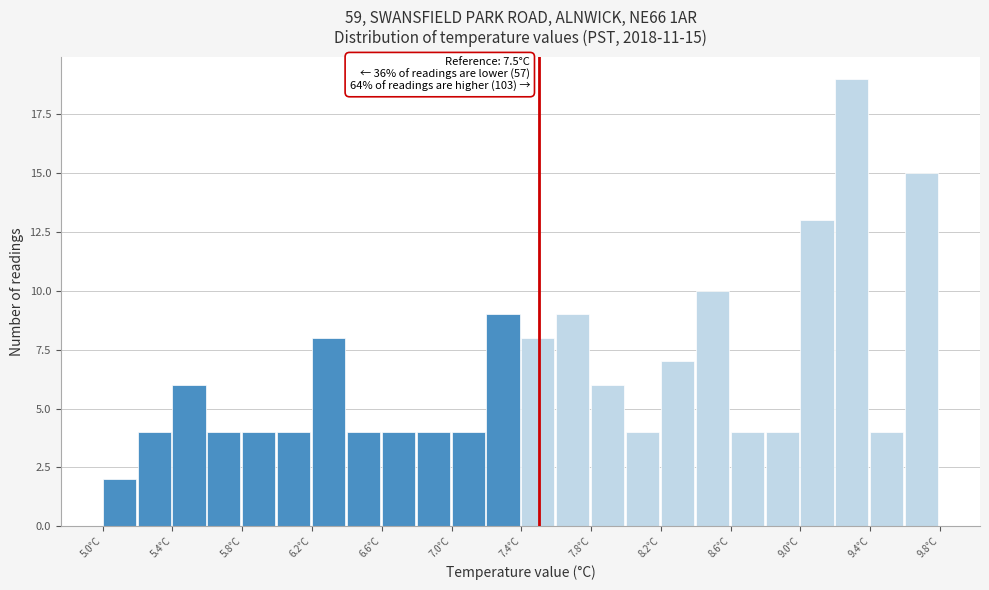

Over which range of the x-axis is the bar tallest?

9.2 to 9.4